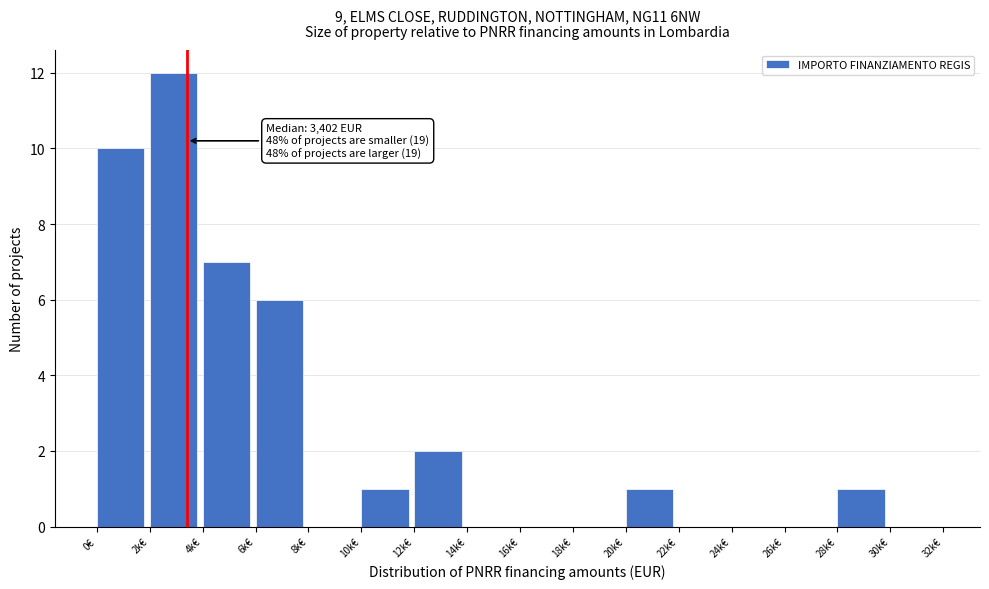

Reading left to right, list all the values displayed in this chart.

0€=10	2k€=12	4k€=7	6k€=6	8k€=0	10k€=1	12k€=2	14k€=0	16k€=0	18k€=0	20k€=1	22k€=0	24k€=0	26k€=0	28k€=1	30k€=0